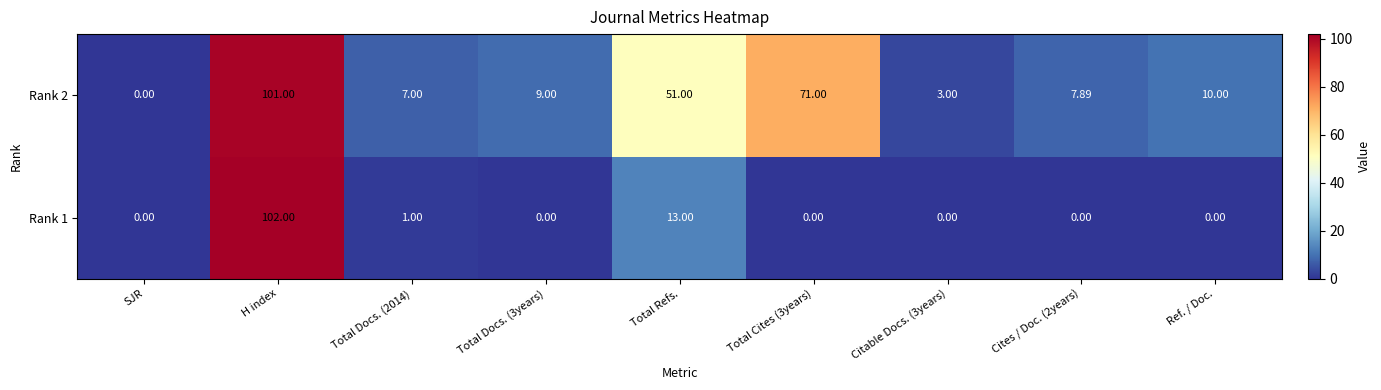

List the series in order of their peak value, highest first.

Rank 1, Rank 2